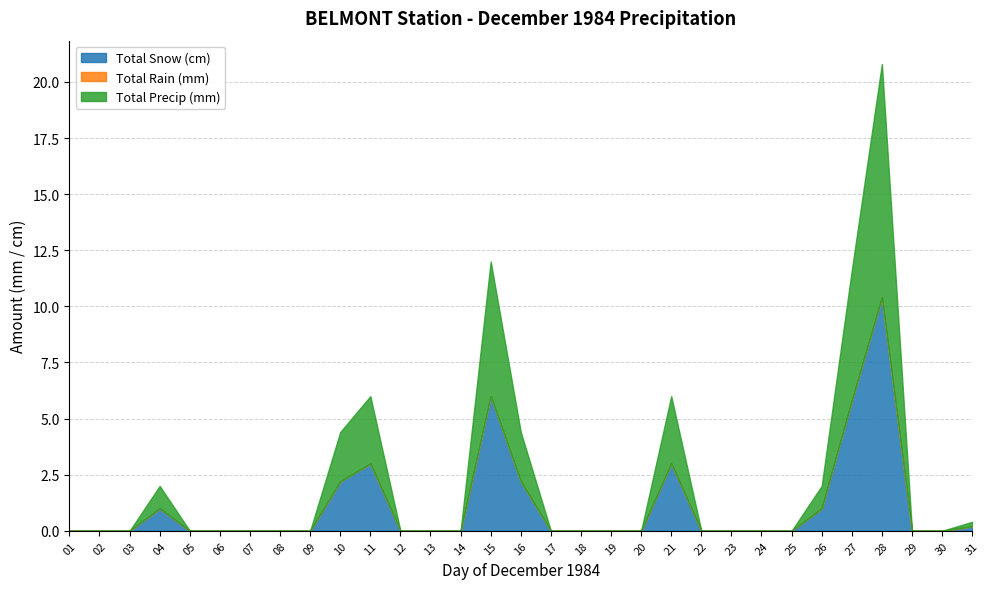

At 19, list the series in order from smallest to largest.

Total Snow (cm), Total Rain (mm), Total Precip (mm)